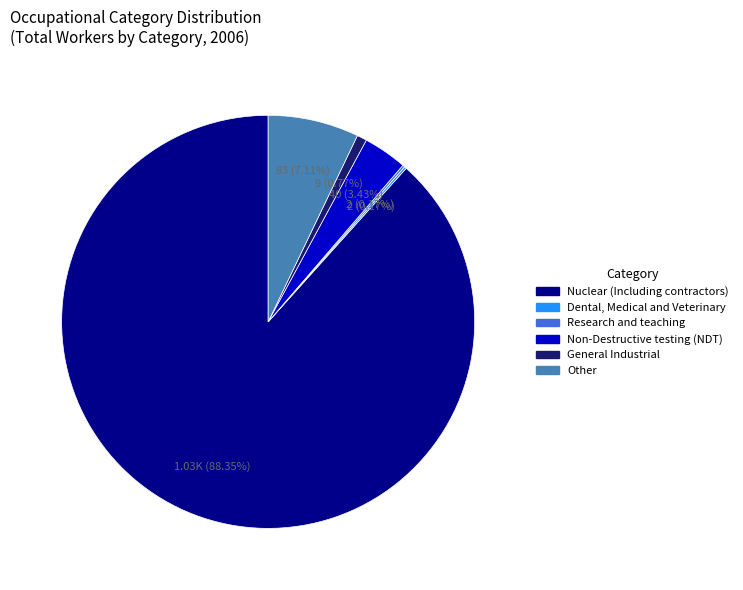

How much of the chart is everything except General Industrial?

99.2%